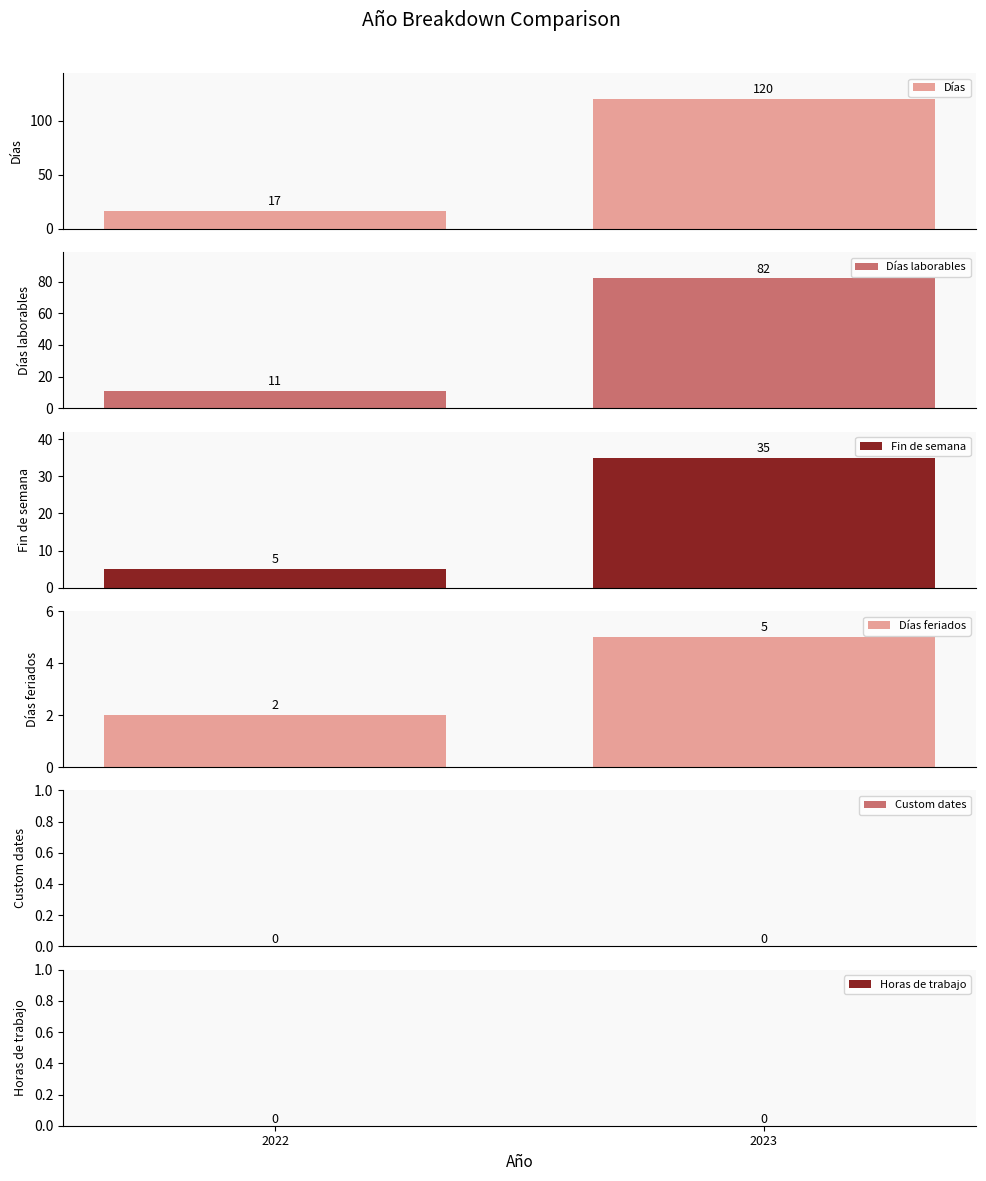

Count the number of categories in the chart.

2